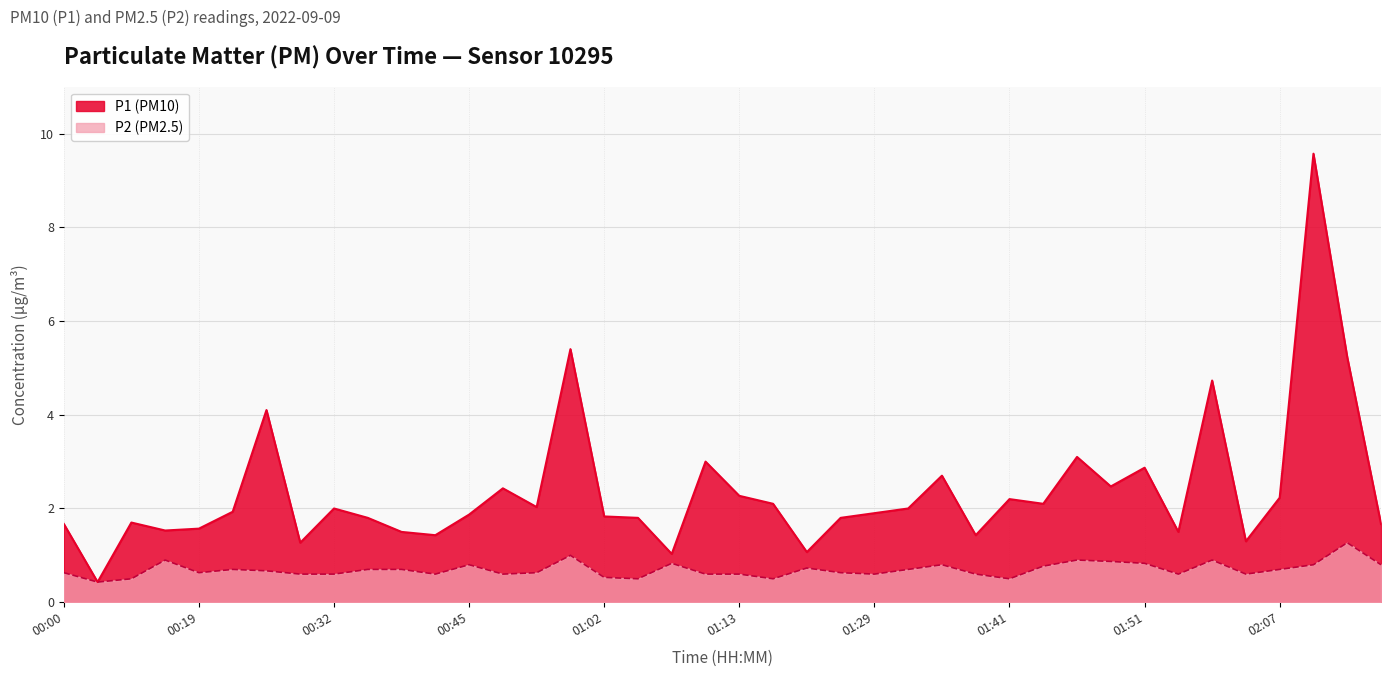

At how many categories does at least one series exceed 8?

1